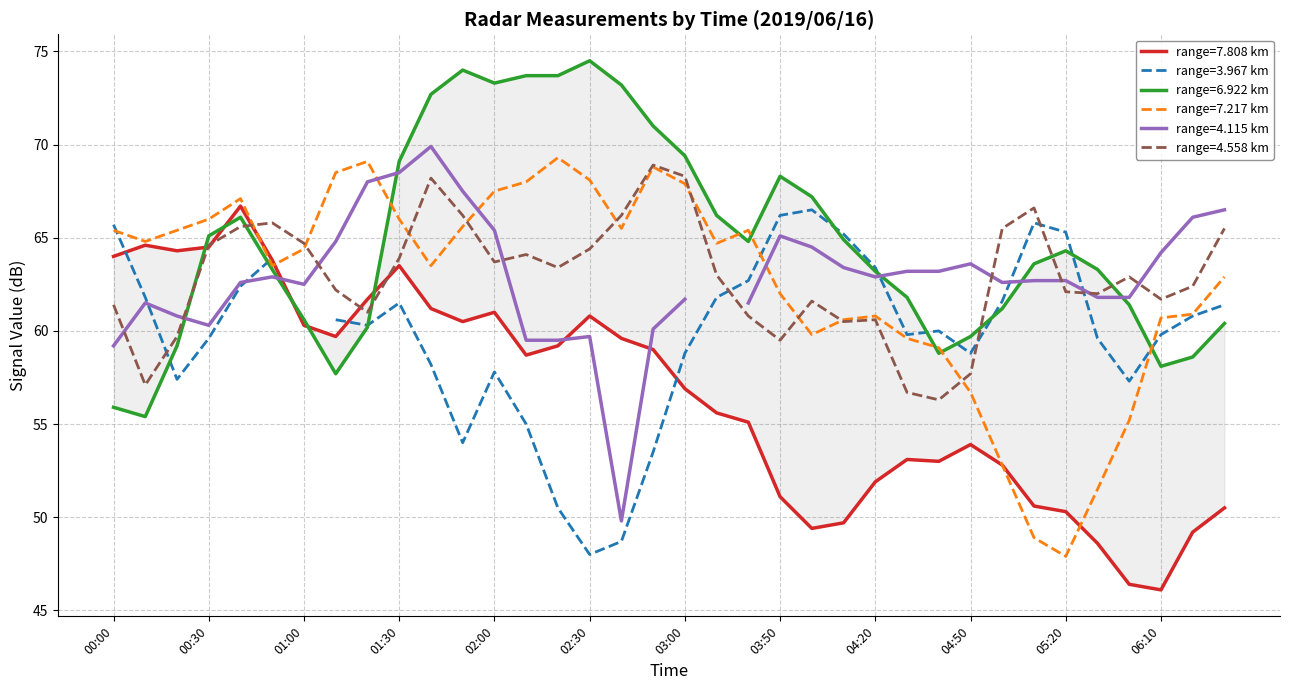

Which series has the largest total across all categories?

6.922